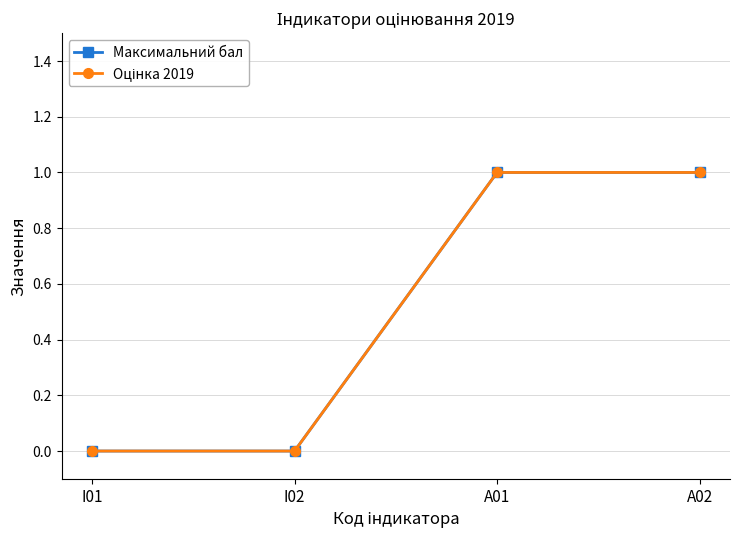

What is the sum of the Максимальний бал values at I02 and A01?

1